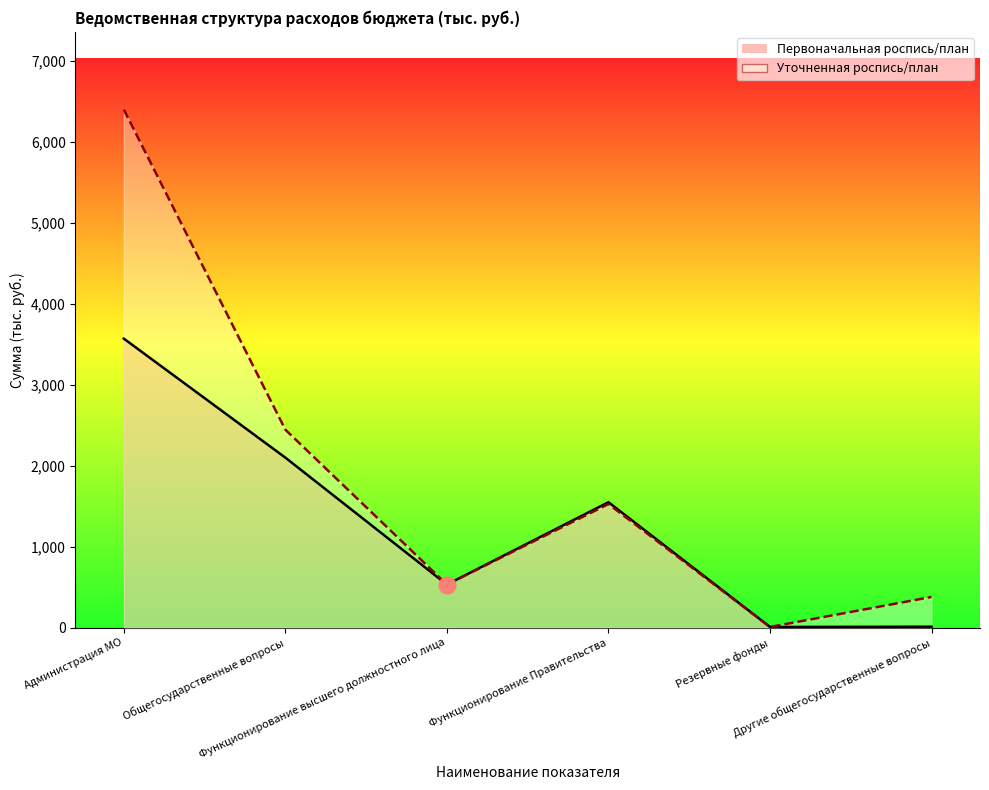

True or false: Уточненная роспись/план and Первоначальная роспись/план intersect in this chart.

False